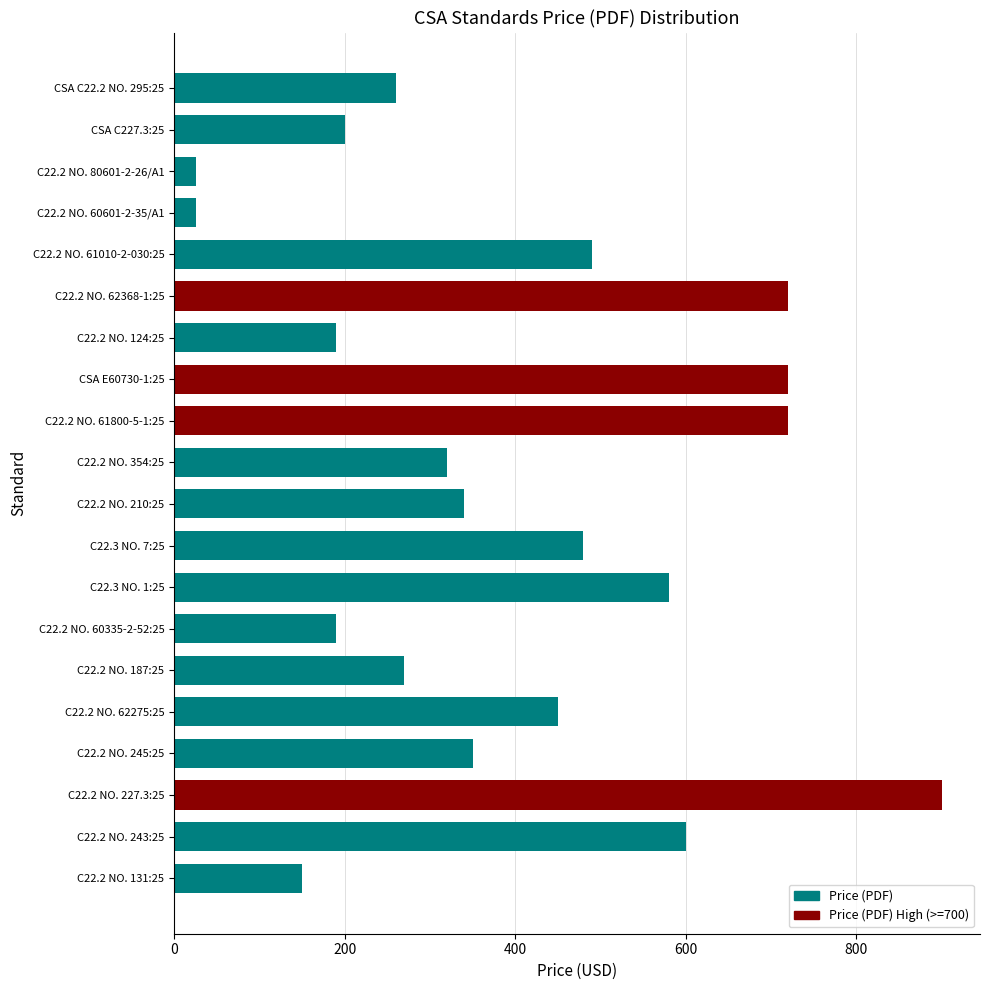

How many bars are there in total?

20